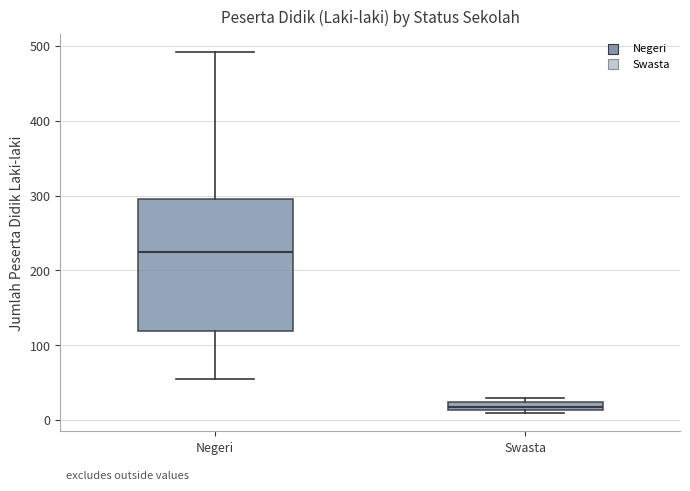

Where is the upper edge of the box for Swasta on the y-axis? The values are not printed on the chart, so give them approximately, as read against the axis.

20